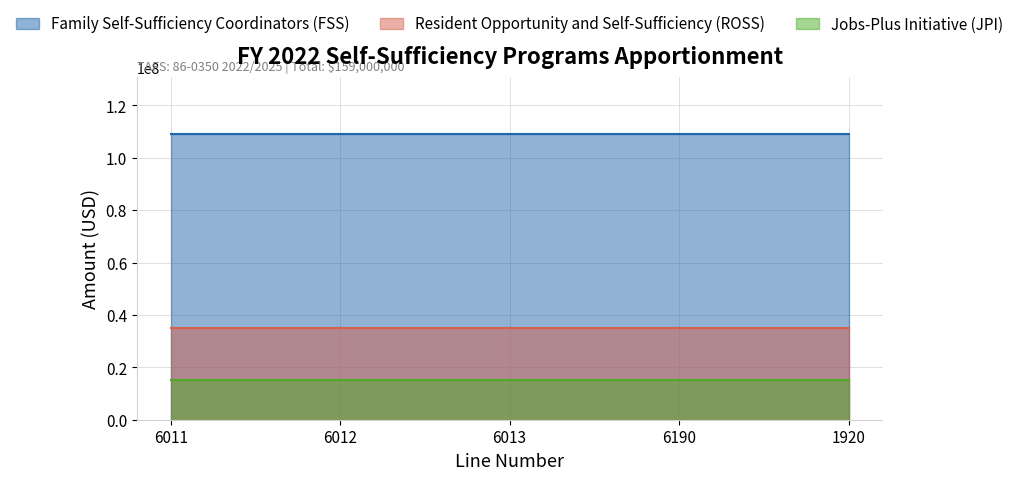

Is it true that Jobs-Plus Initiative (JPI) equals 9869589 at 6013?

False